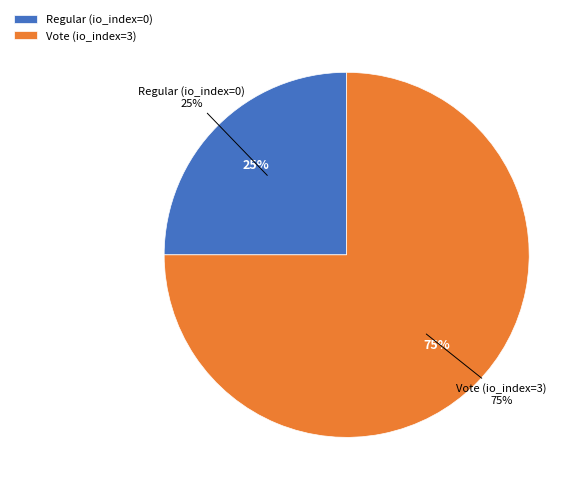

Which has a higher value, Vote or Regular?

Vote